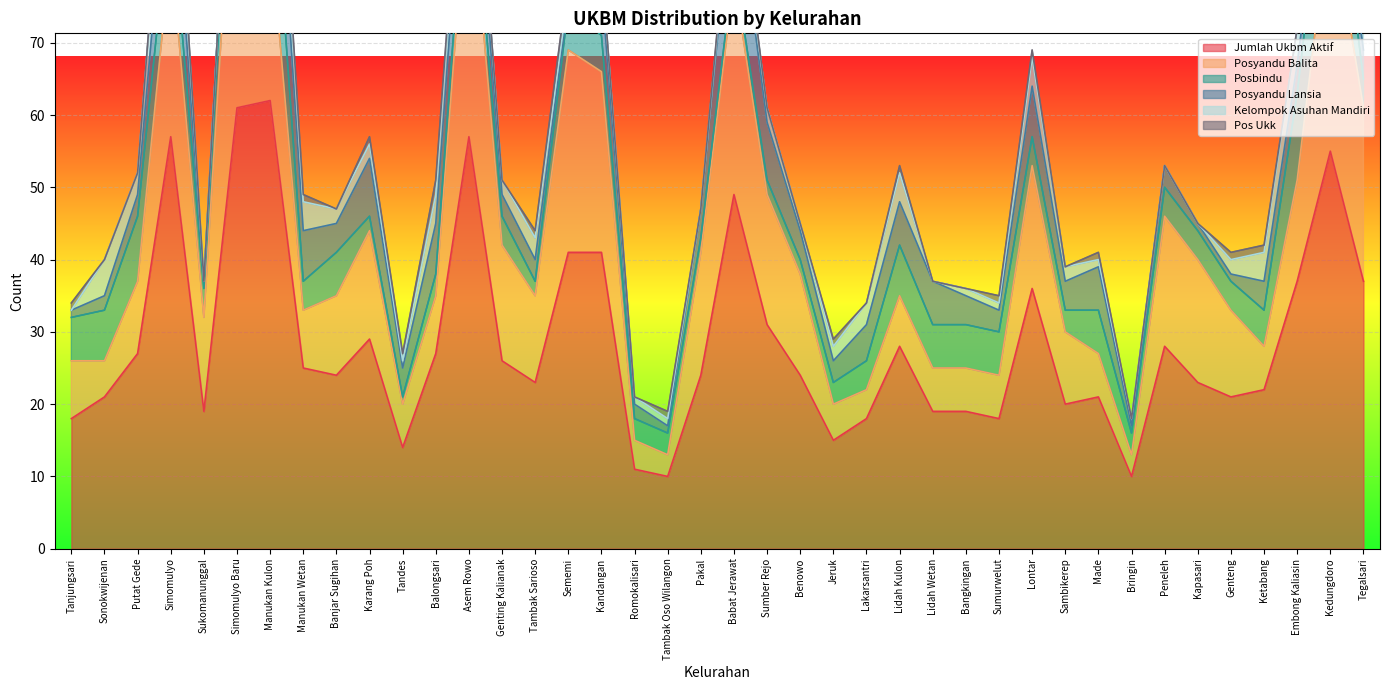

True or false: jumlah_ukbm_aktif and pos_ukk intersect in this chart.

False